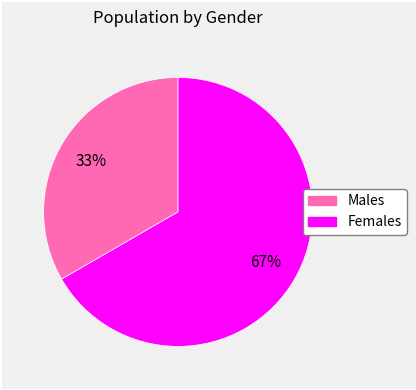

Is there a majority slice in this chart?

Yes